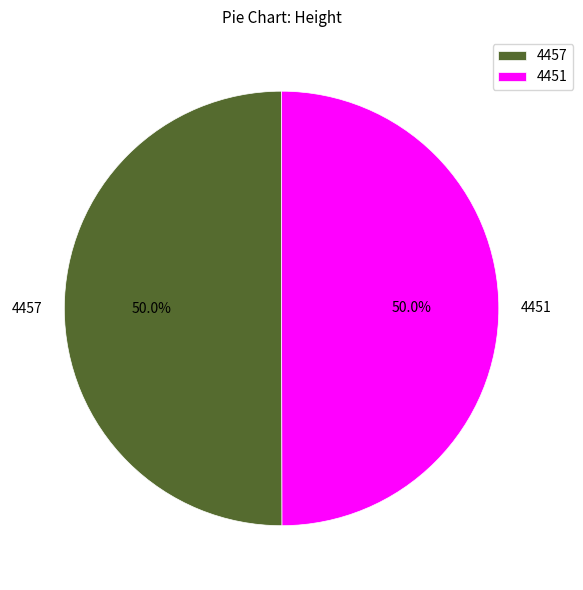

What is the total percentage of 4451 and 4457?

100.0%